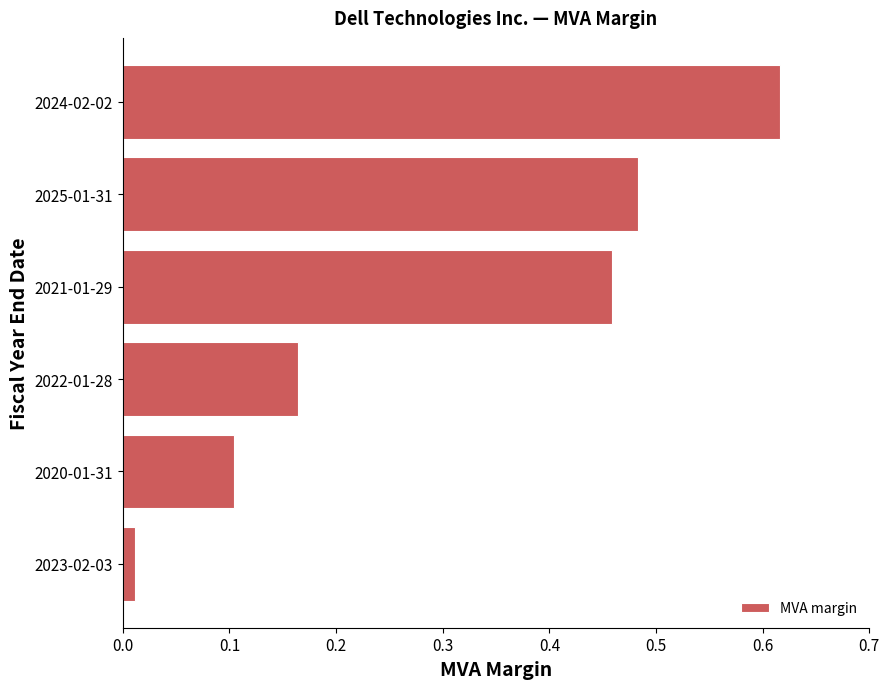

Does the chart contain stacked bars?

No